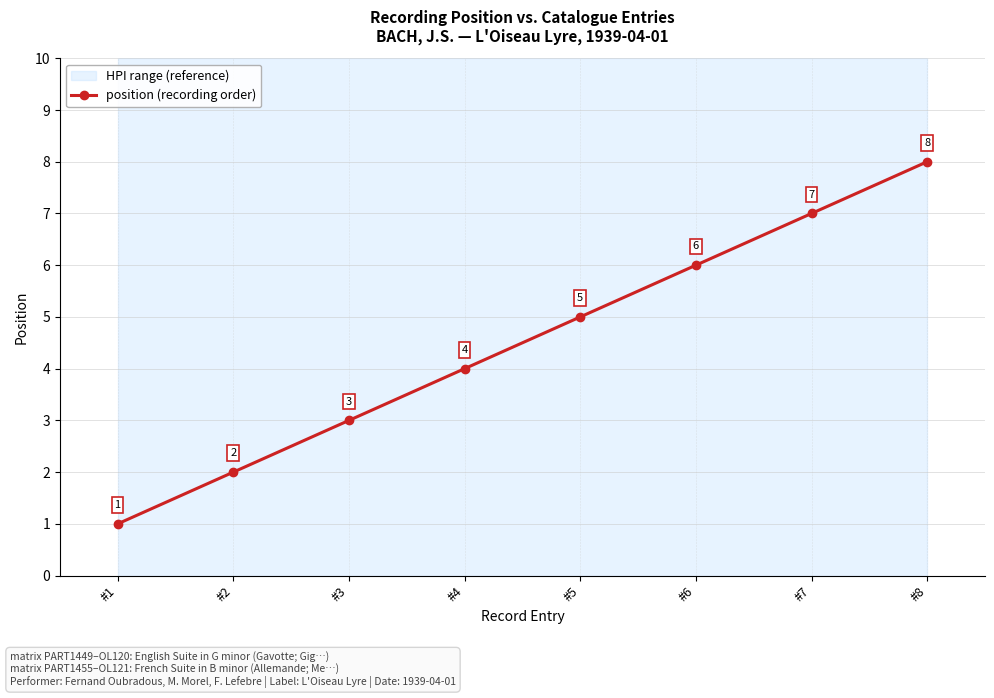

At which category does the chart reach its minimum across all series?

#1